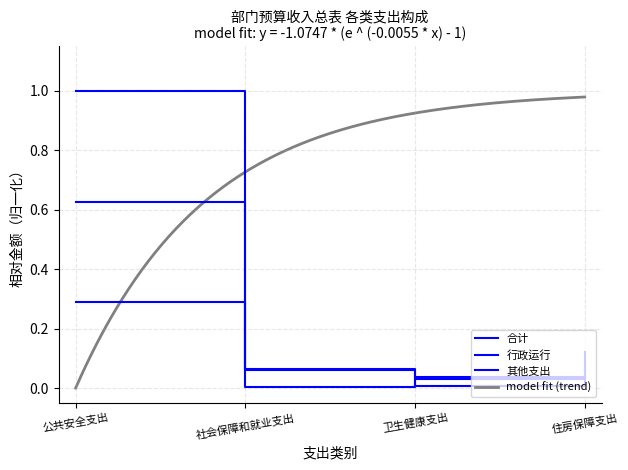

At which label does 其他支出 reach its minimum?

卫生健康支出